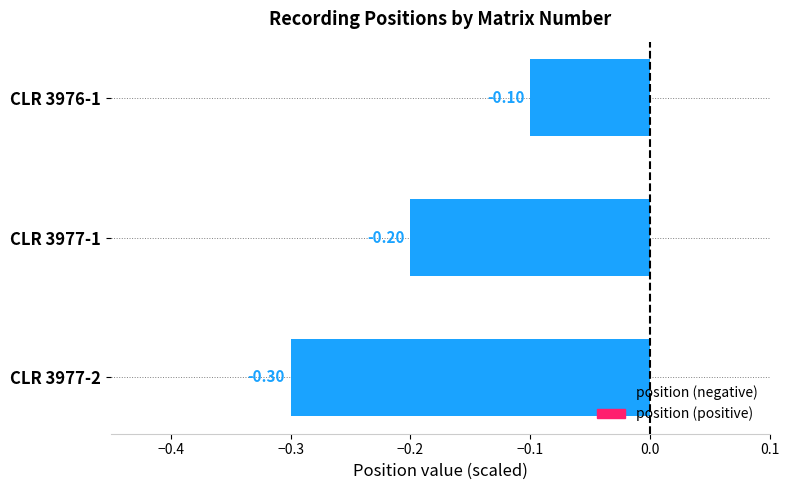

Does the chart contain stacked bars?

No